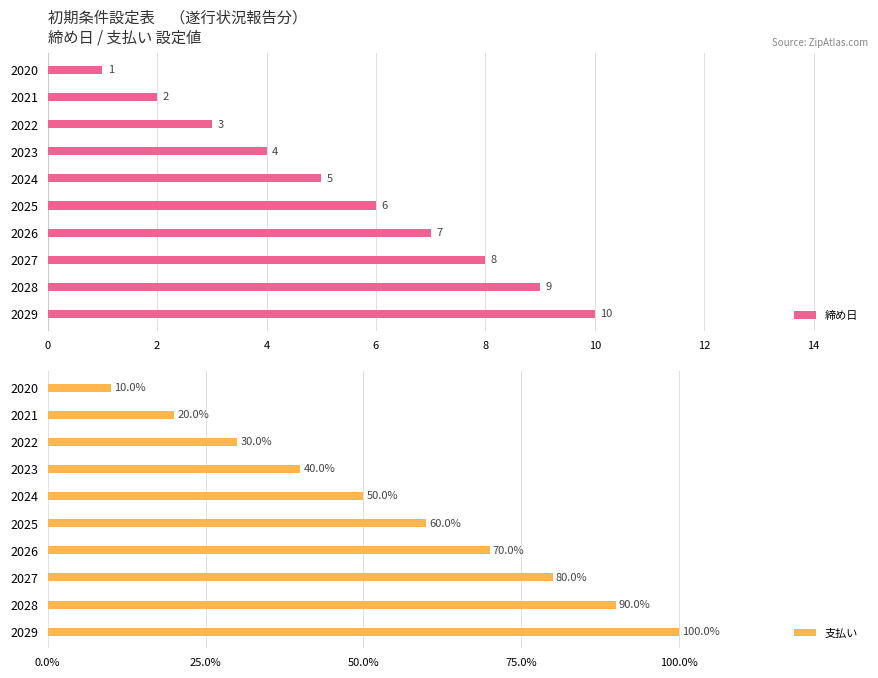

List the labels in order of 締め日 value, smallest first.

2020, 2021, 2022, 2023, 2024, 2025, 2026, 2027, 2028, 2029